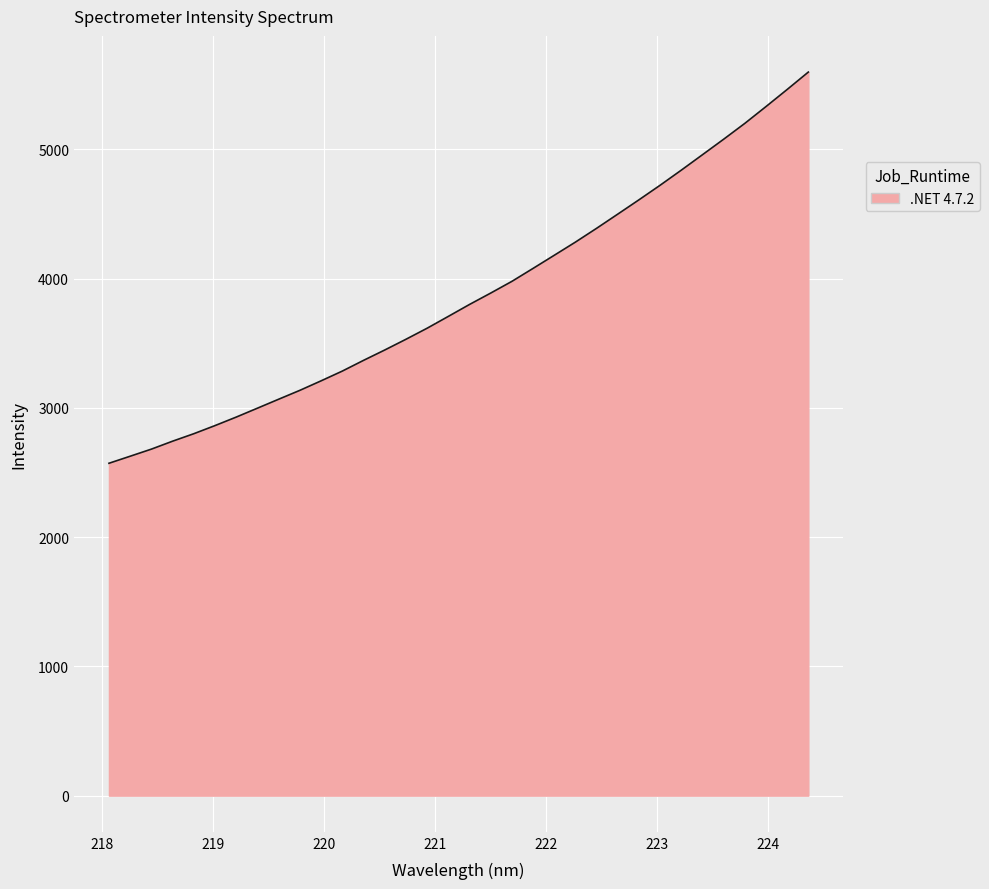

What is the minimum value shown in the chart?

2571.5